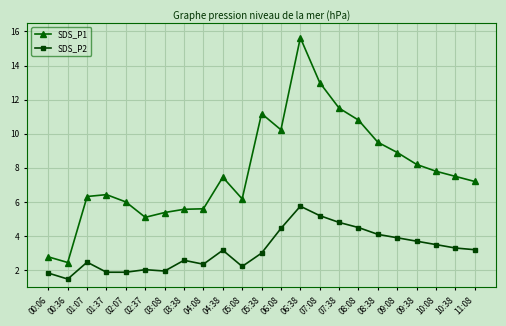

Where is the first local minimum for SDS_P1?

00:36